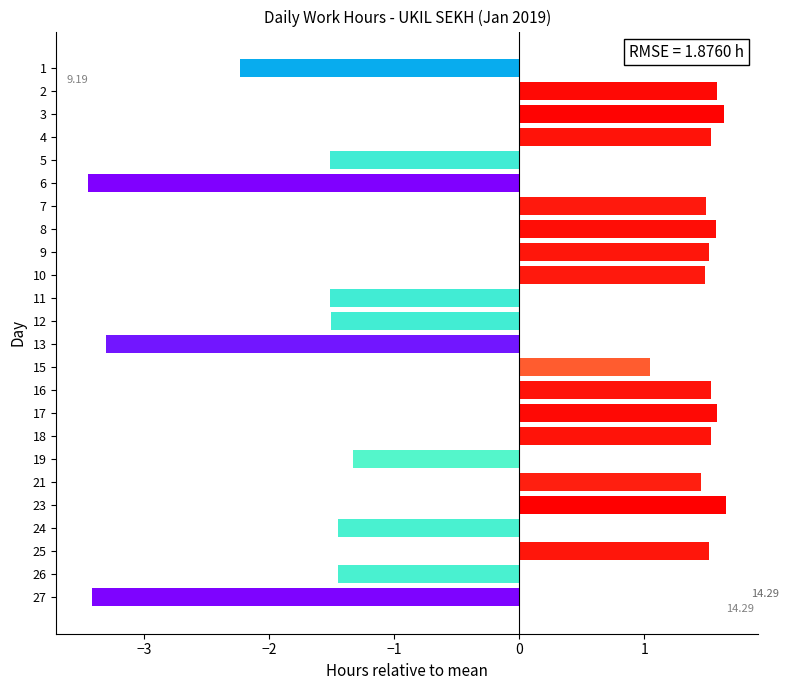

True or false: the data shows -0.7 at 12.

False